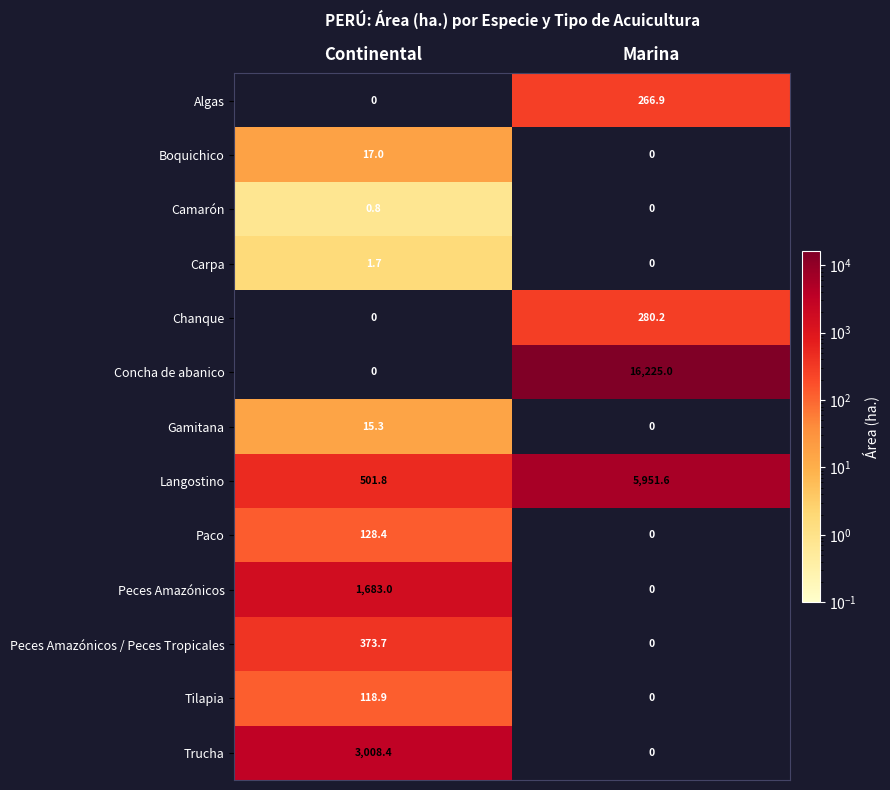

What is the difference between the maximum and minimum values in the Tilapia series?

118.9